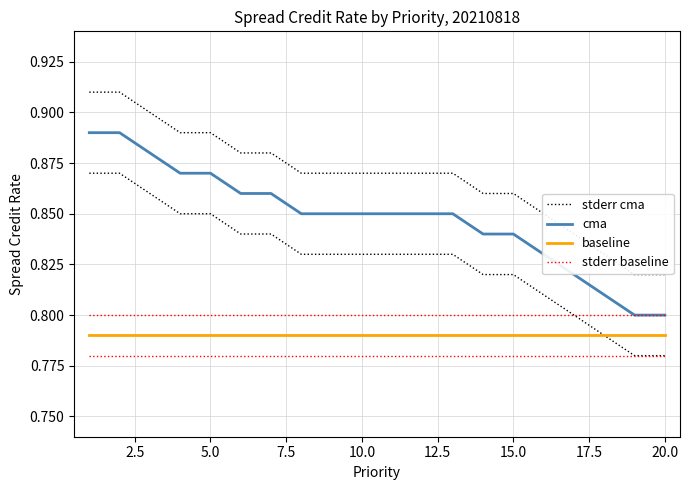

True or false: stderr baseline has more than 0 interior local peaks.

False